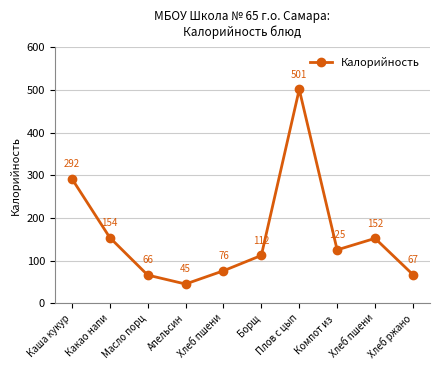

How many lines are shown in the chart?

1